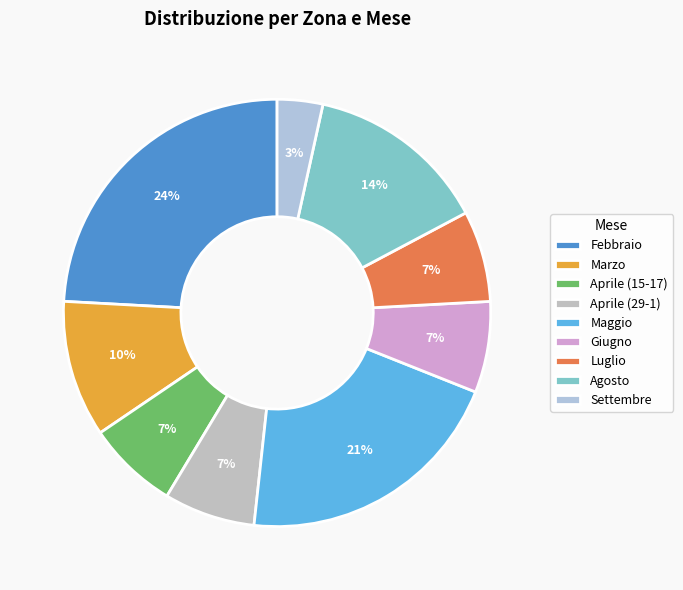

What percentage is the Maggio slice, to the nearest percent?

21%